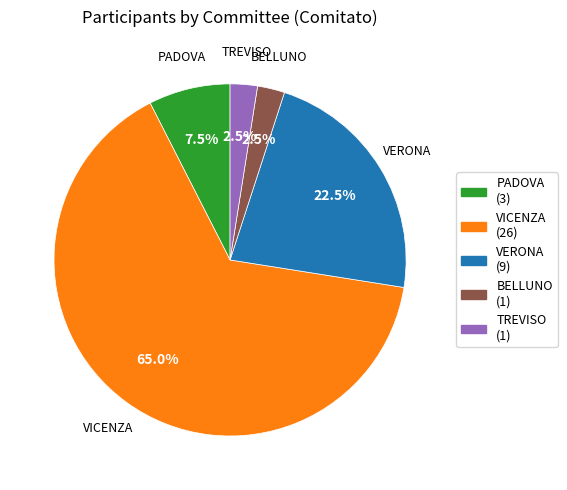

Does VICENZA account for over 50% of the chart?

Yes